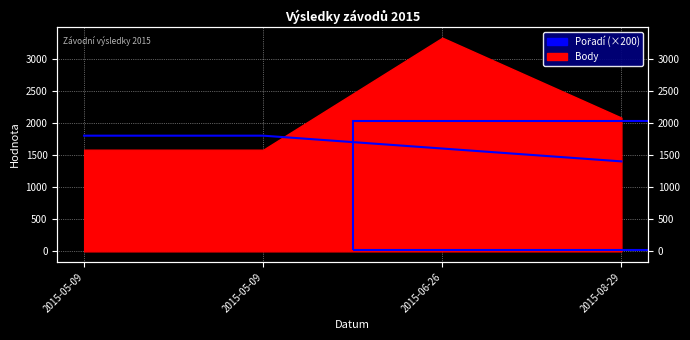

True or false: the data has more than 2 interior local peaks.

False